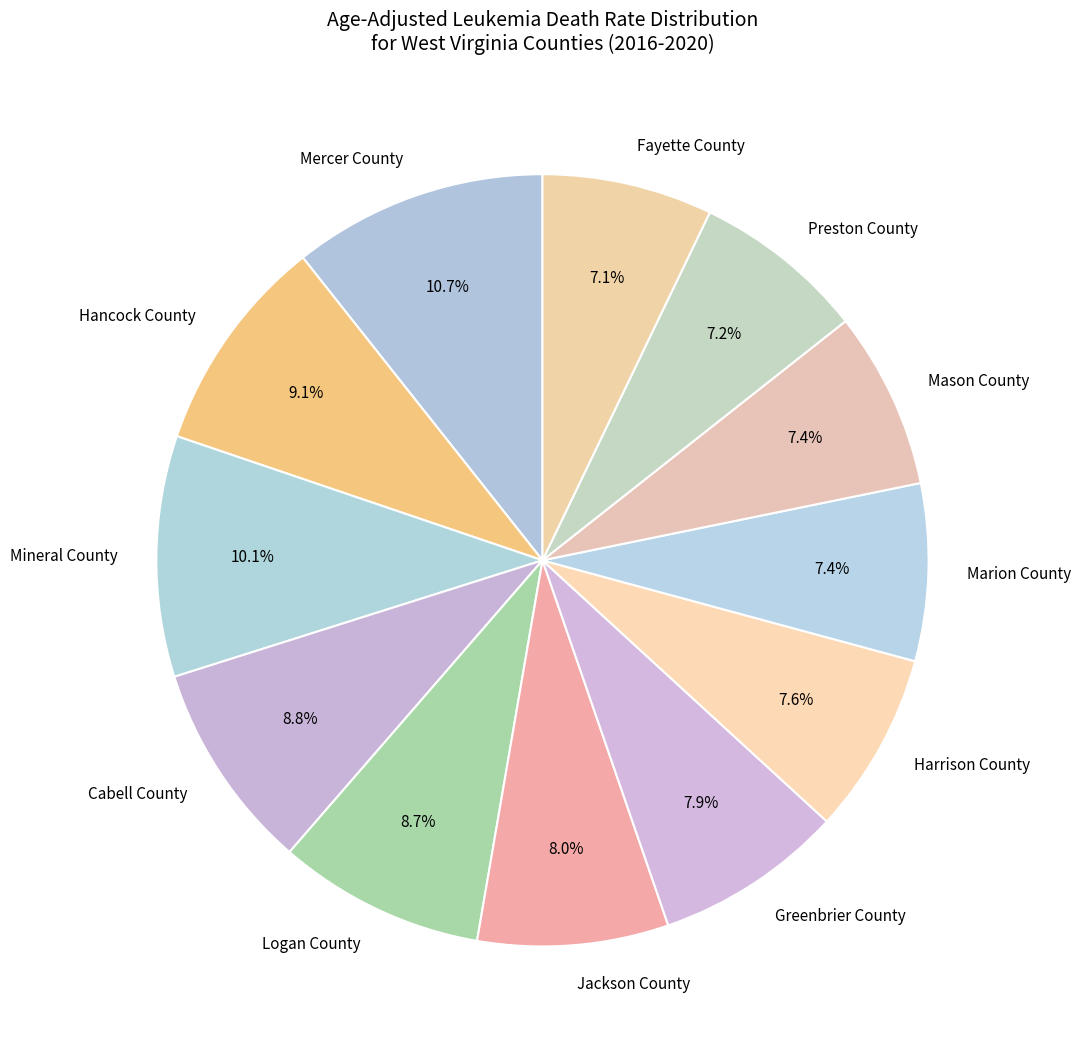

Between Mineral County and Preston County, which is larger?

Mineral County